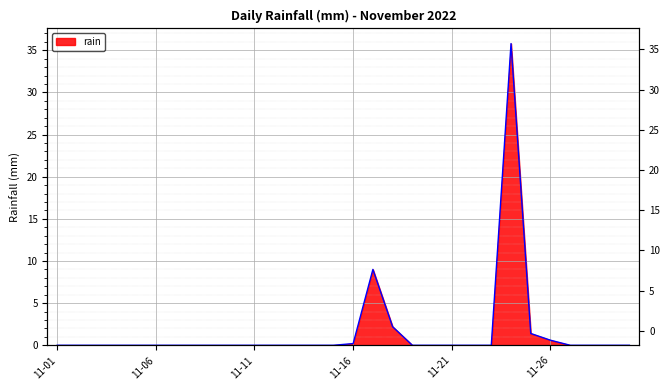

What is the average value?

1.6